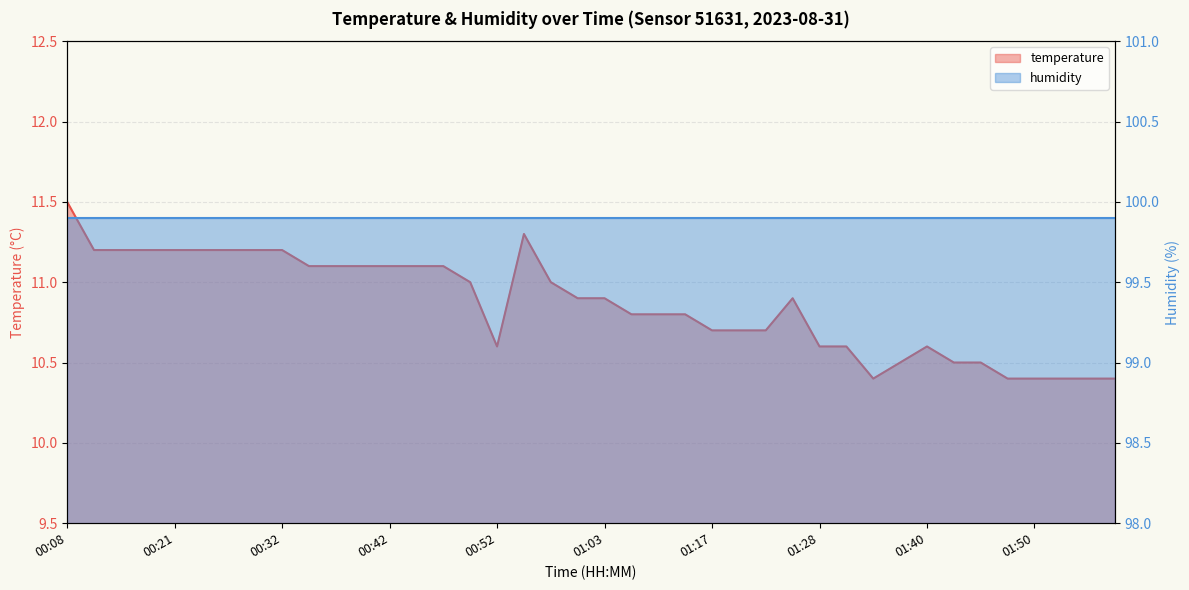

Where is the first local minimum?

00:52